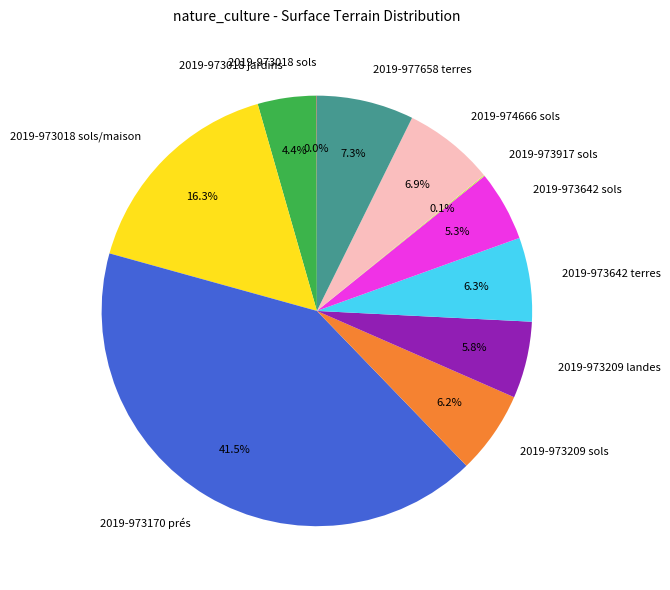

What is the ratio of the value at 2019-973209 sols to the value at 2019-973209 landes?

1.1